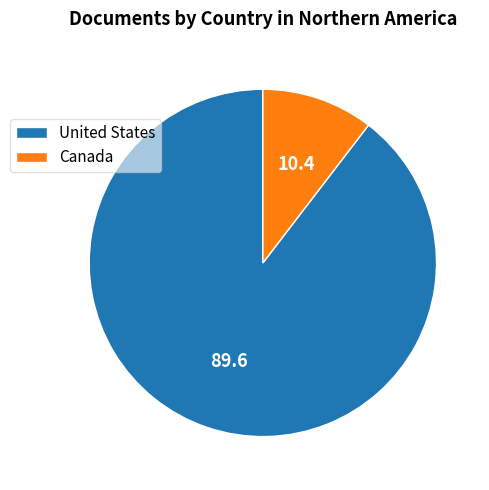

True or false: Canada accounts for 24% of the total.

False